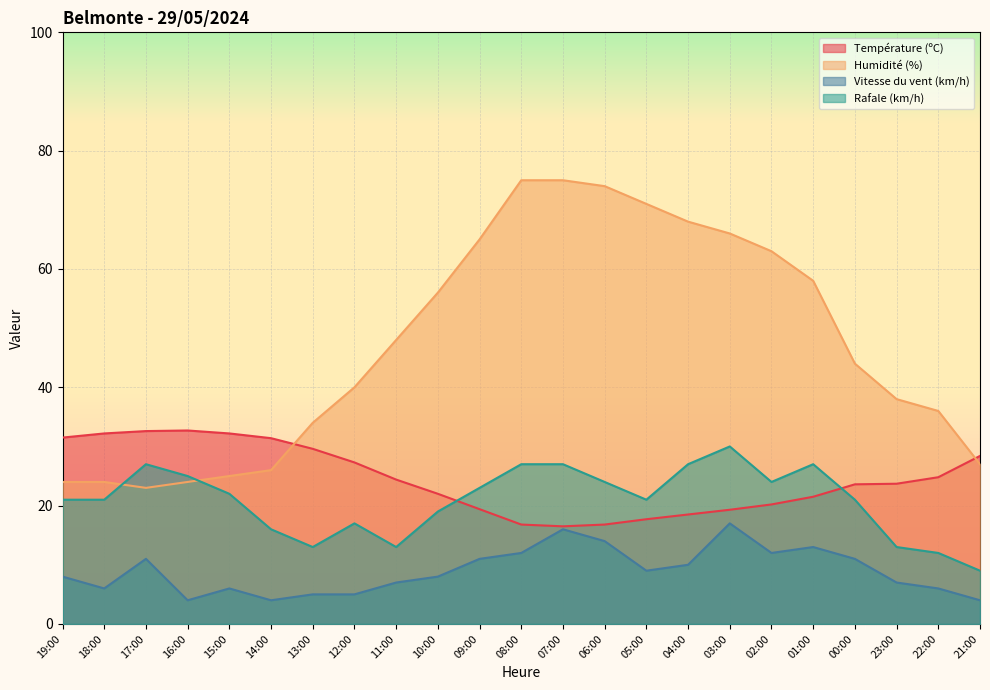

Which series has the largest total across all categories?

Humidité (%)